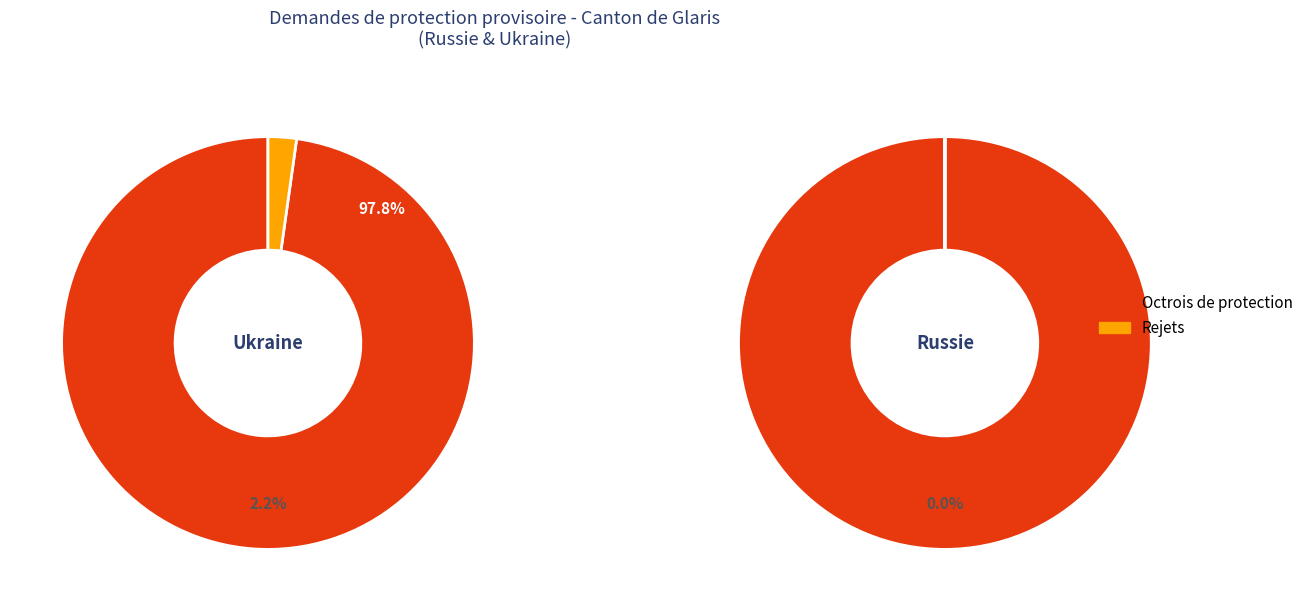

Is Russie the majority of the pie?

No